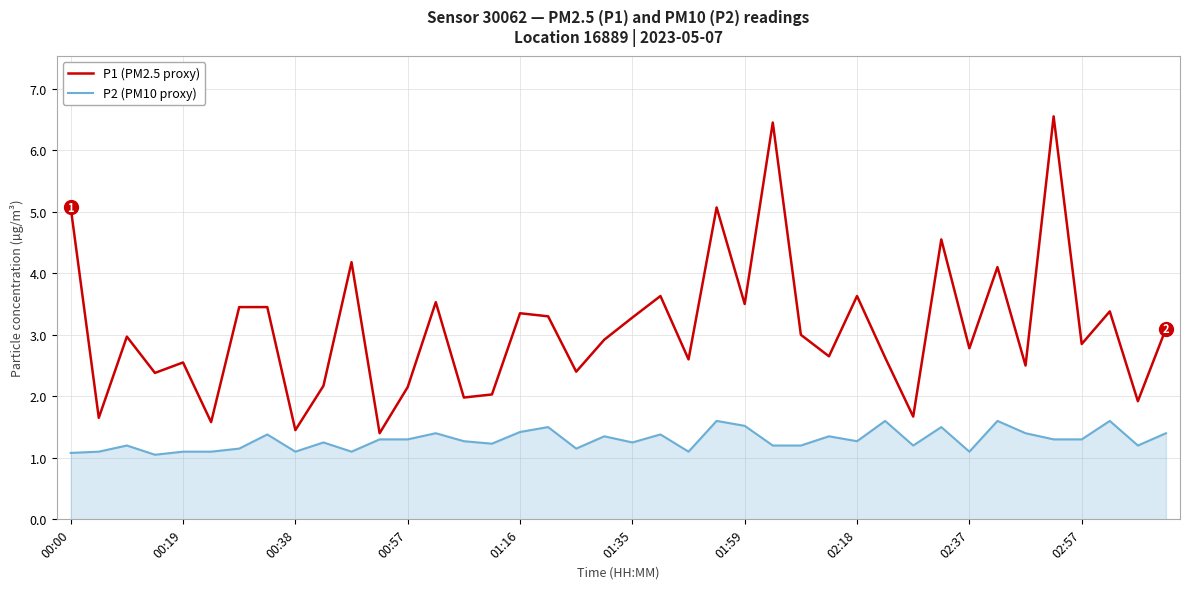

List the series in order of their peak value, lowest first.

P2 (PM10 proxy), P1 (PM2.5 proxy)